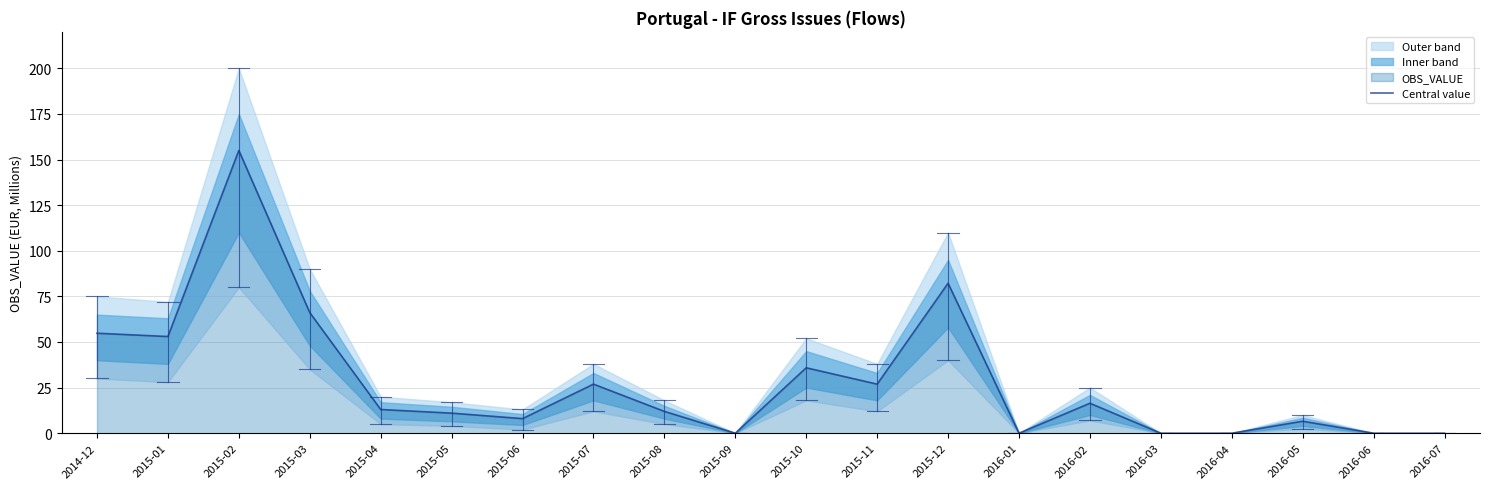

What is the approximate value at 2015-10?

35.9